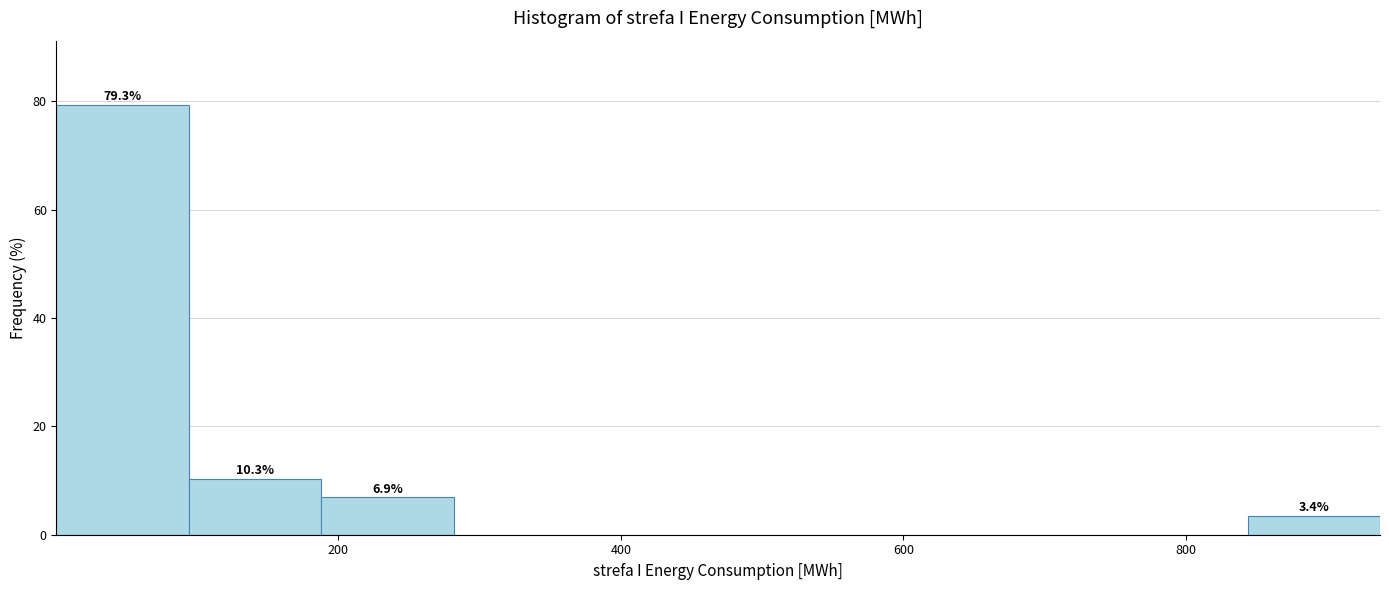

Over which range of the x-axis is the bar tallest?

0 to 100